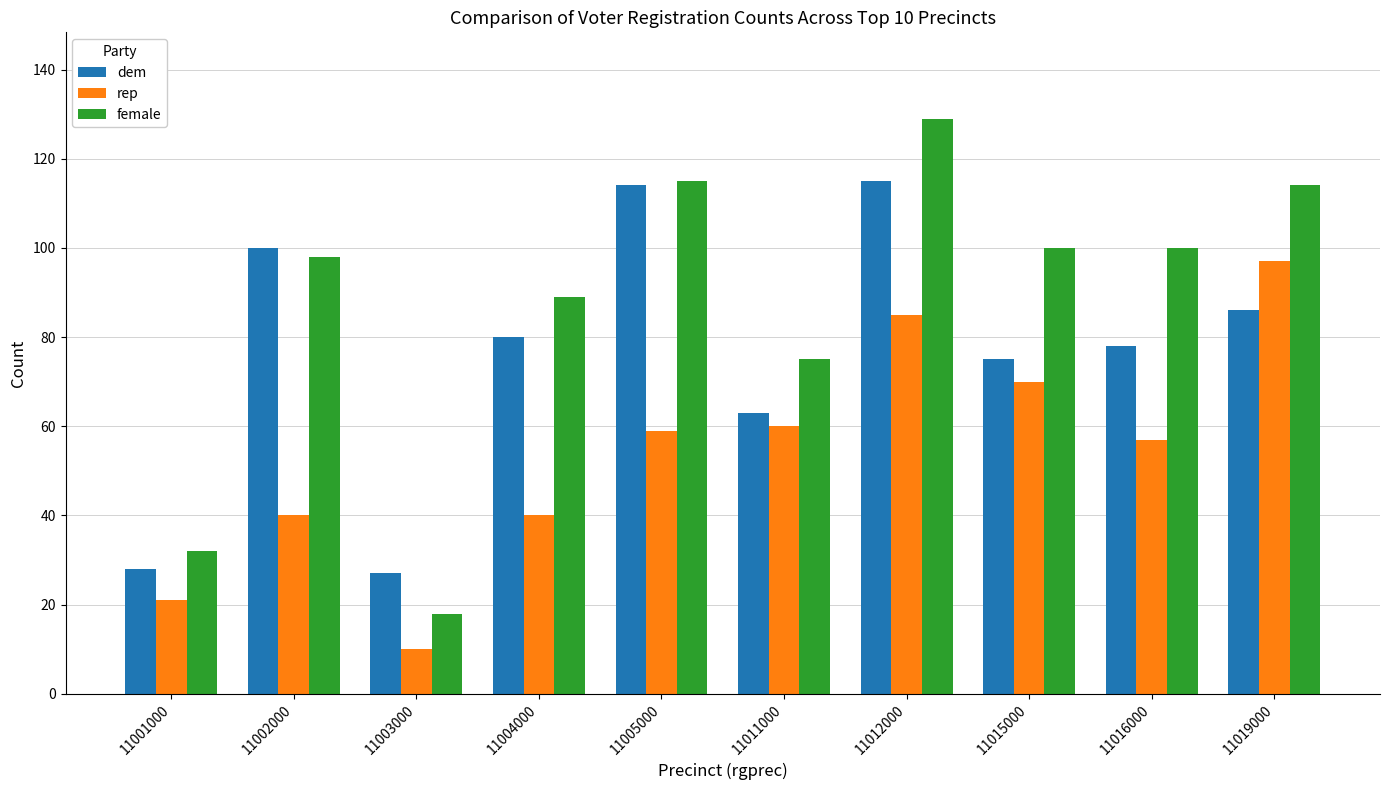

The value of rep at 11019000 is 165. True or false?

False